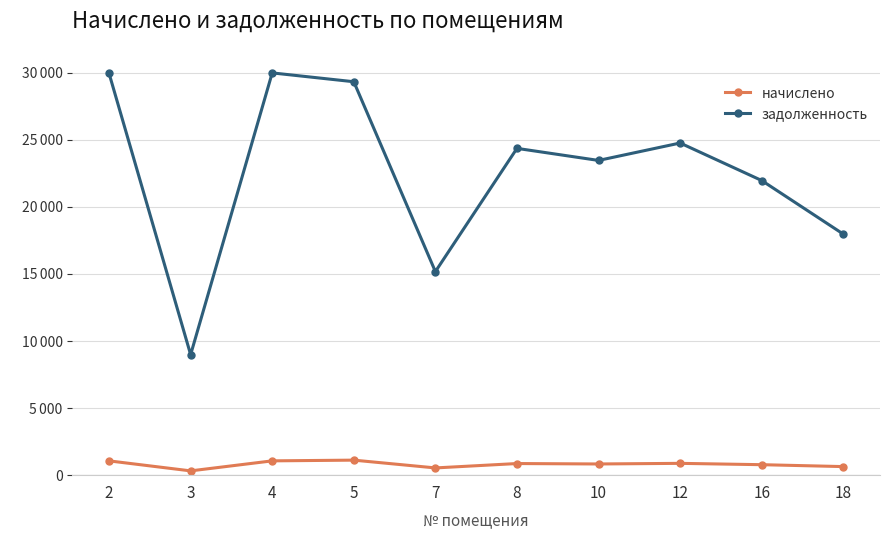

True or false: задолженность and начислено intersect in this chart.

False